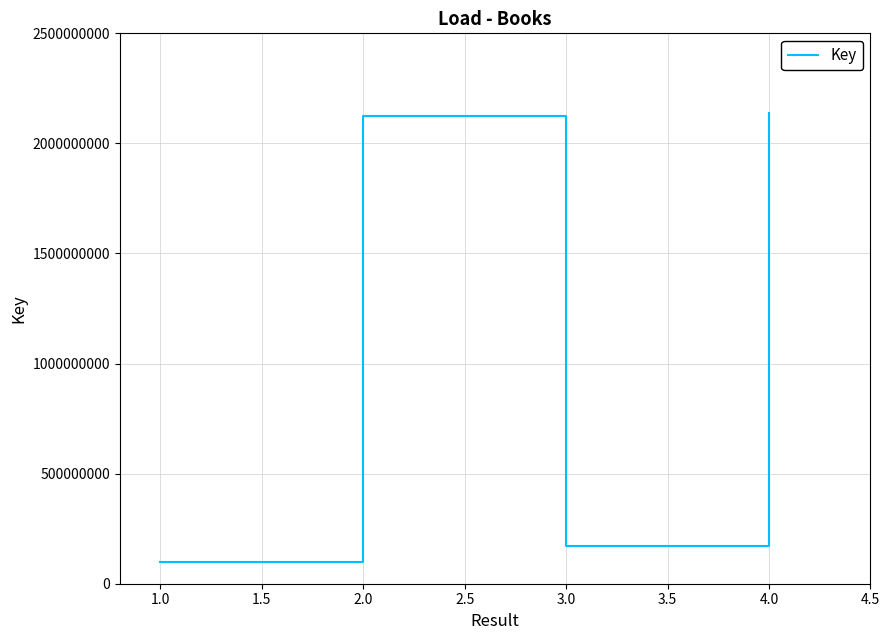

What is the minimum value shown in the chart?

100666918